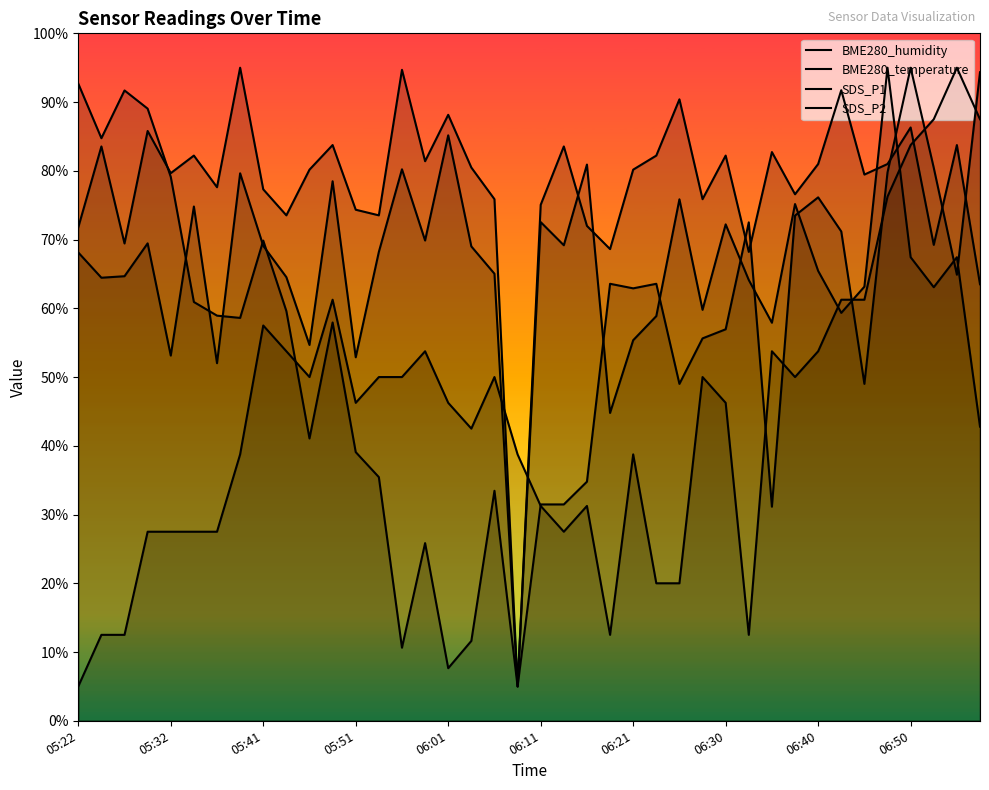

At which label does SDS_P1 first exceed 67?

05:22